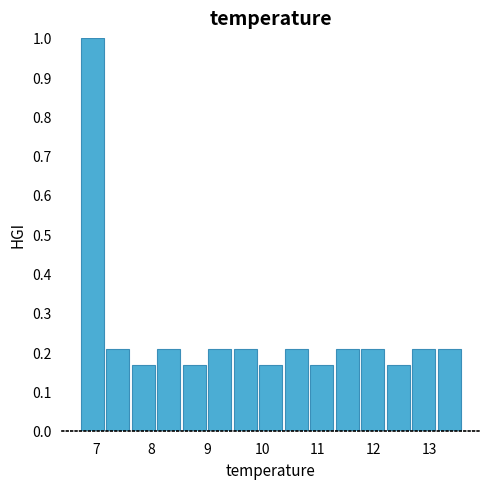

Reading left to right, transcribe this chart: for each bar, give the range it covers on the x-axis and its height. Neither the bar edges nor the heights are printed on the chart, so give them approximately, as read against the axes.

6.70 to 7.16: 1.00
7.16 to 7.62: 0.21
7.62 to 8.08: 0.17
8.08 to 8.54: 0.21
8.54 to 9.00: 0.17
9.00 to 9.46: 0.21
9.46 to 9.92: 0.21
9.92 to 10.38: 0.17
10.38 to 10.84: 0.21
10.84 to 11.30: 0.17
11.30 to 11.76: 0.21
11.76 to 12.22: 0.21
12.22 to 12.68: 0.17
12.68 to 13.14: 0.21
13.14 to 13.60: 0.21